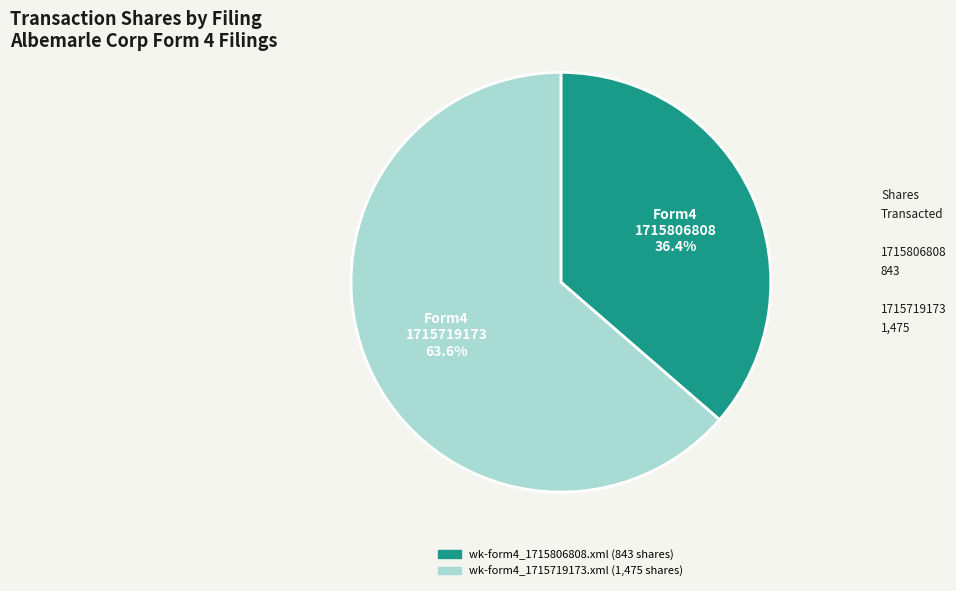

How many slices are in this pie chart?

2